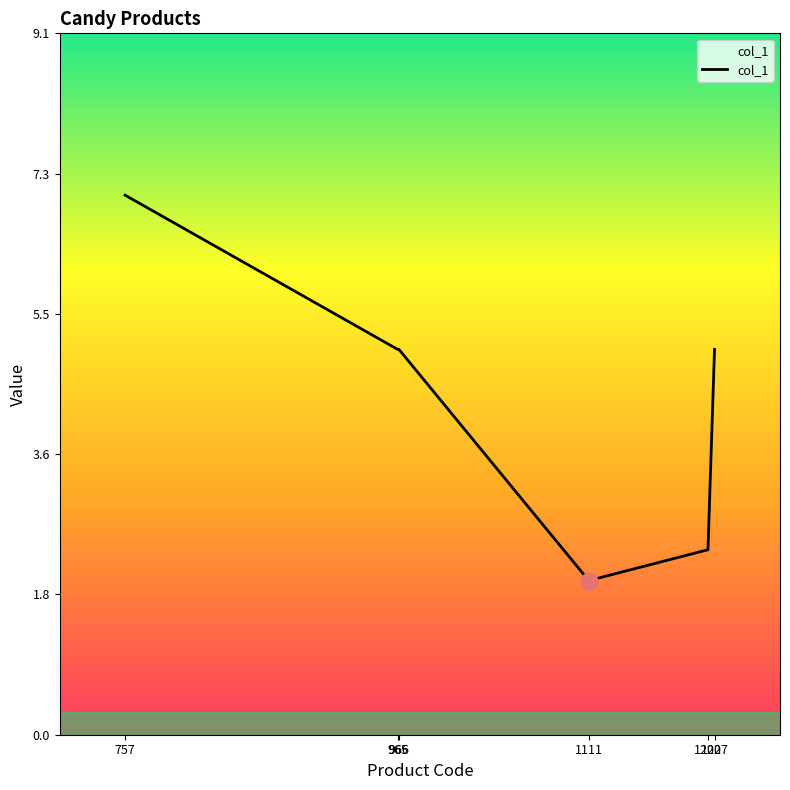

True or false: the data has more than 1 interior local peaks.

False